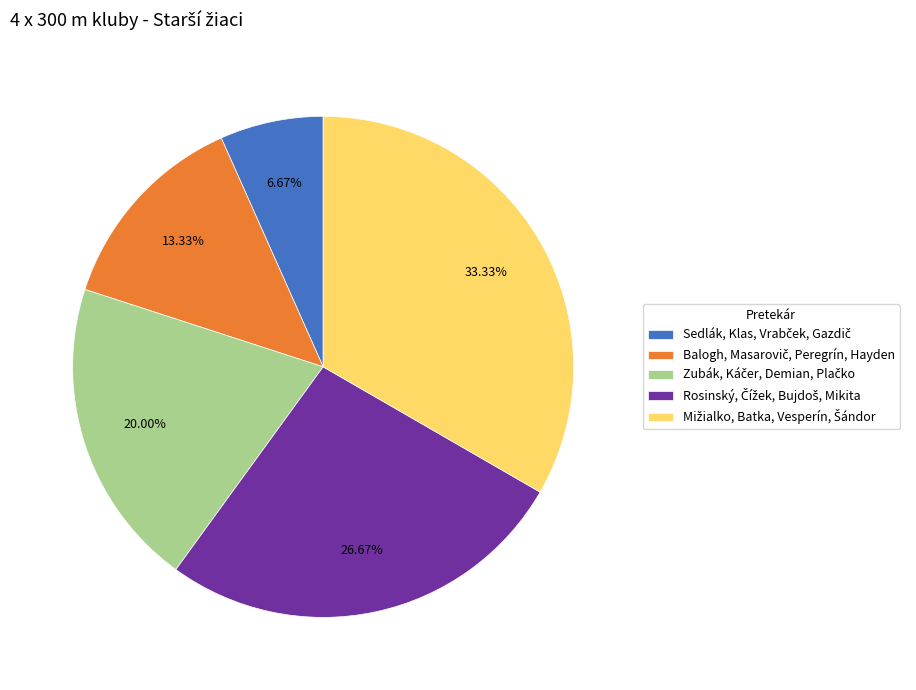

Is there a majority slice in this chart?

No